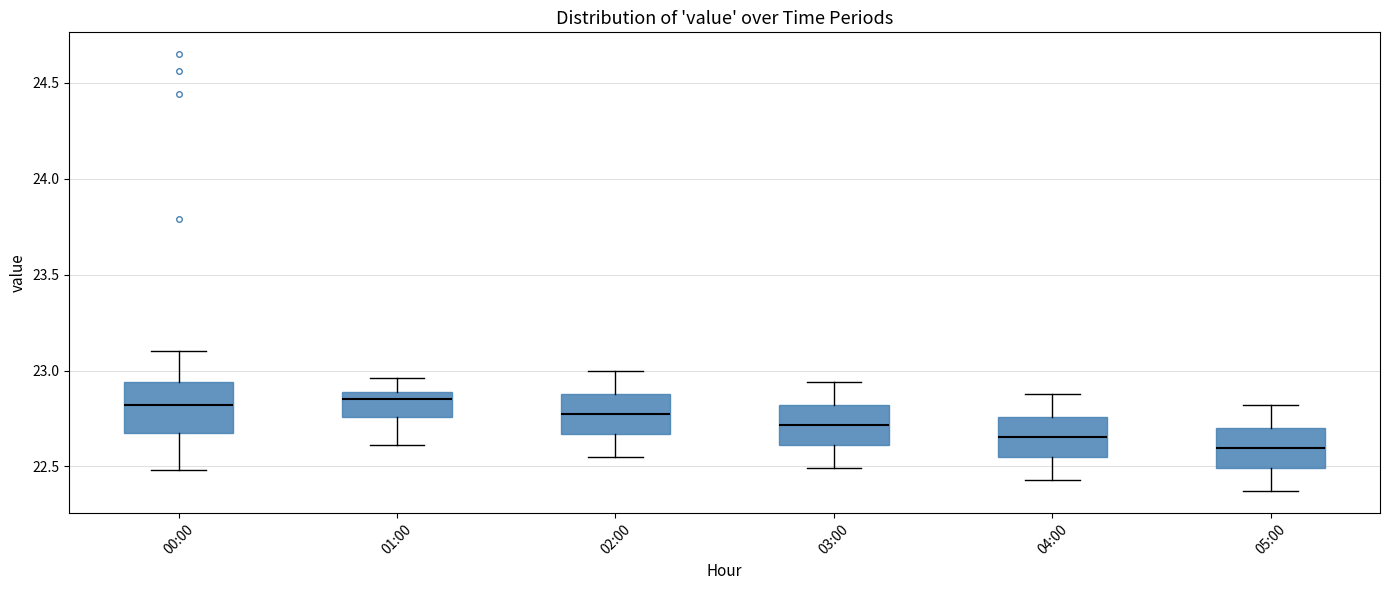

Reading left to right, transcribe this box plot: for each box, give where its median line is, the range the box spans, and where its two whiskers end, as read against the y-axis. The values are not printed on the chart, so give them approximately, as read against the axis.

00:00: median 22.80, box 22.65 to 22.95, whiskers 22.50 to 23.10
01:00: median 22.85, box 22.75 to 22.90, whiskers 22.60 to 22.95
02:00: median 22.80, box 22.65 to 22.90, whiskers 22.55 to 23.00
03:00: median 22.70, box 22.60 to 22.80, whiskers 22.50 to 22.95
04:00: median 22.65, box 22.55 to 22.75, whiskers 22.45 to 22.90
05:00: median 22.60, box 22.50 to 22.70, whiskers 22.35 to 22.80